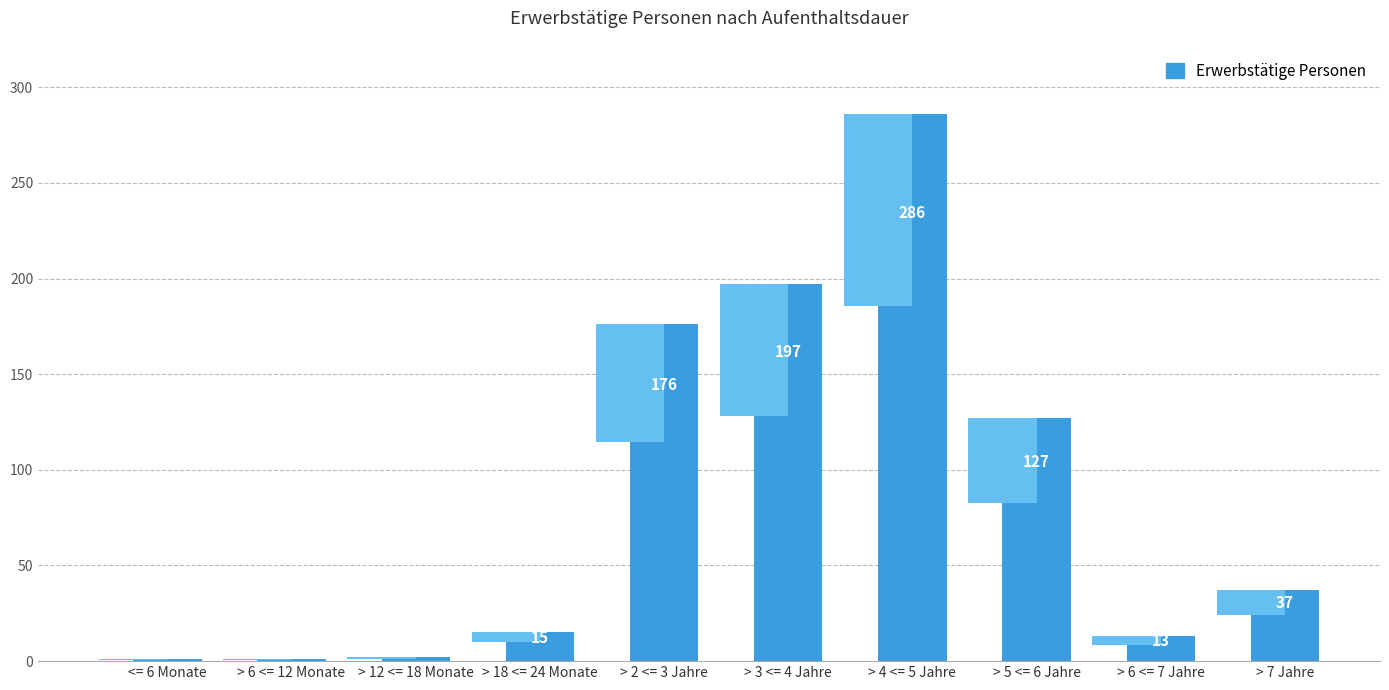

Are the bars horizontal?

No